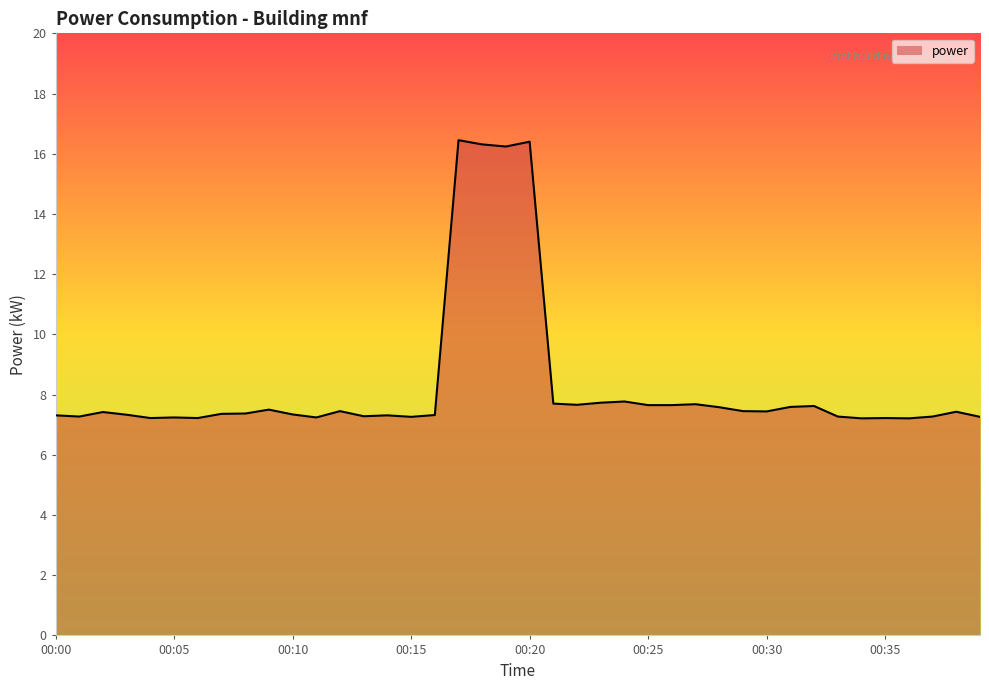

What is the difference between the maximum and minimum values?

9.2